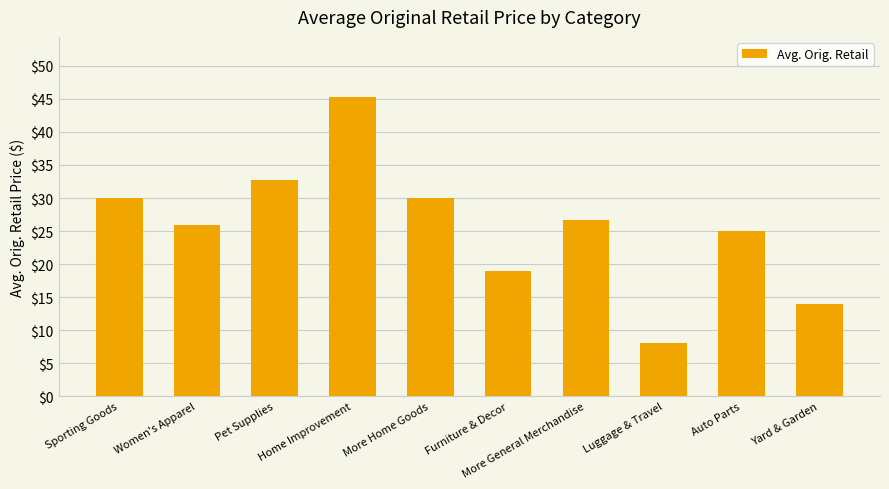

What value does the data have at Home Improvement?

45.3